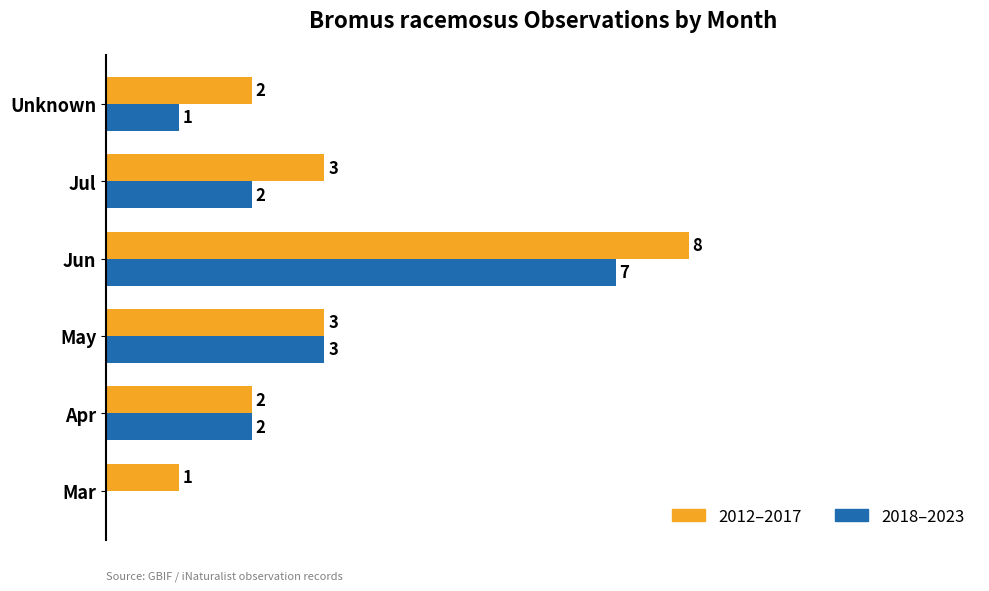

Which series changed the most between Mar and May?

2018–2023